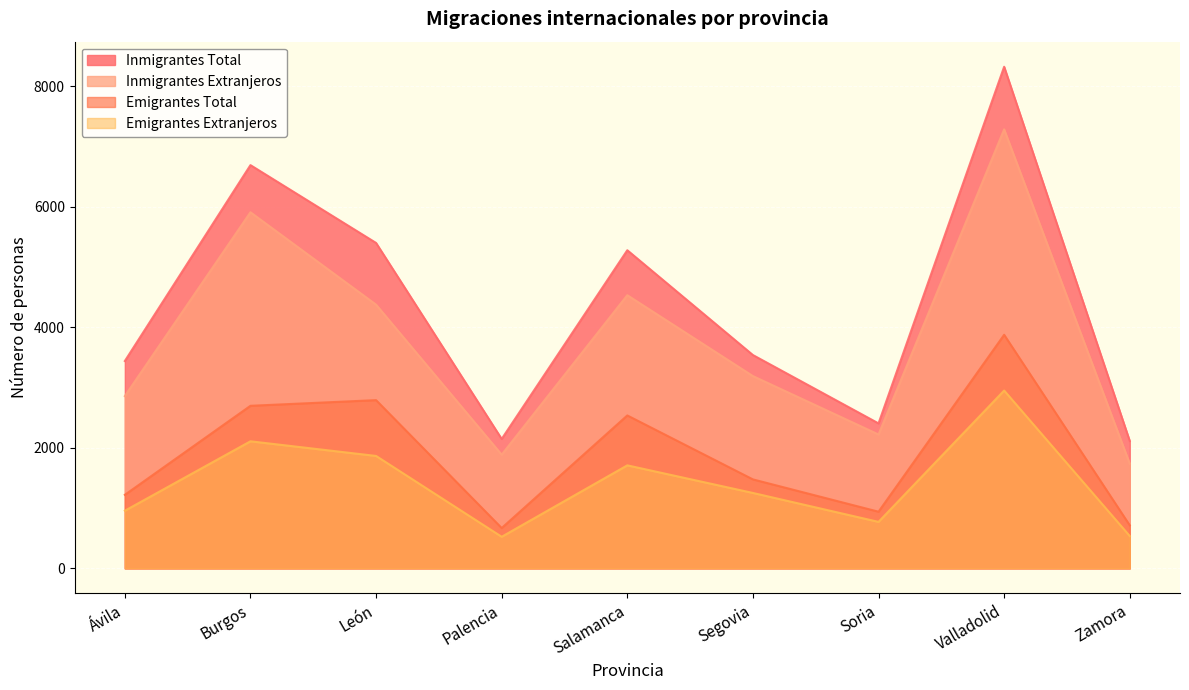

What position from the right is Salamanca?

5